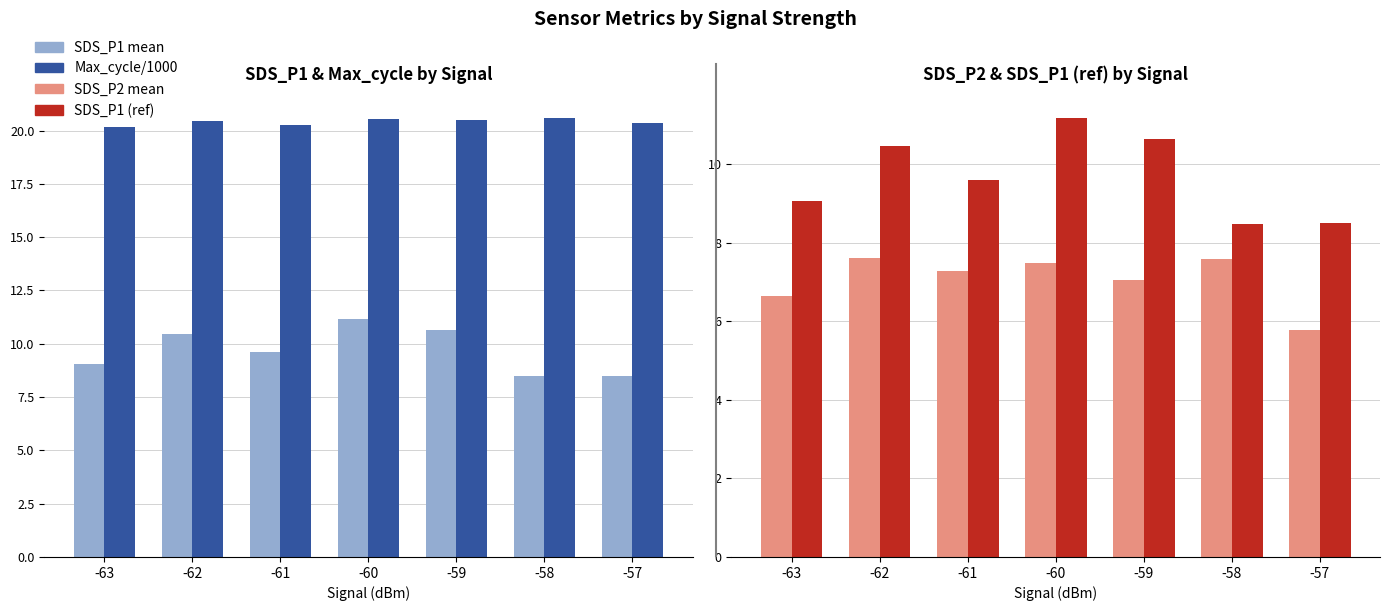

Which series changed the most between -60 and -57?

SDS_P1 mean